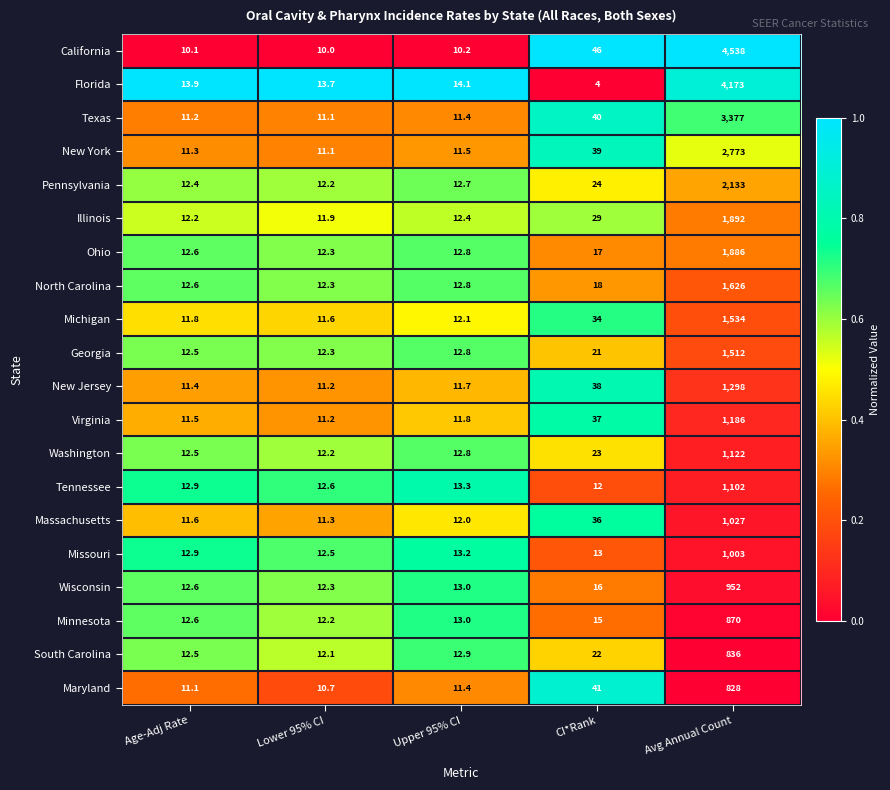

Is it true that Ohio equals 7.5 at Upper 95% CI?

False